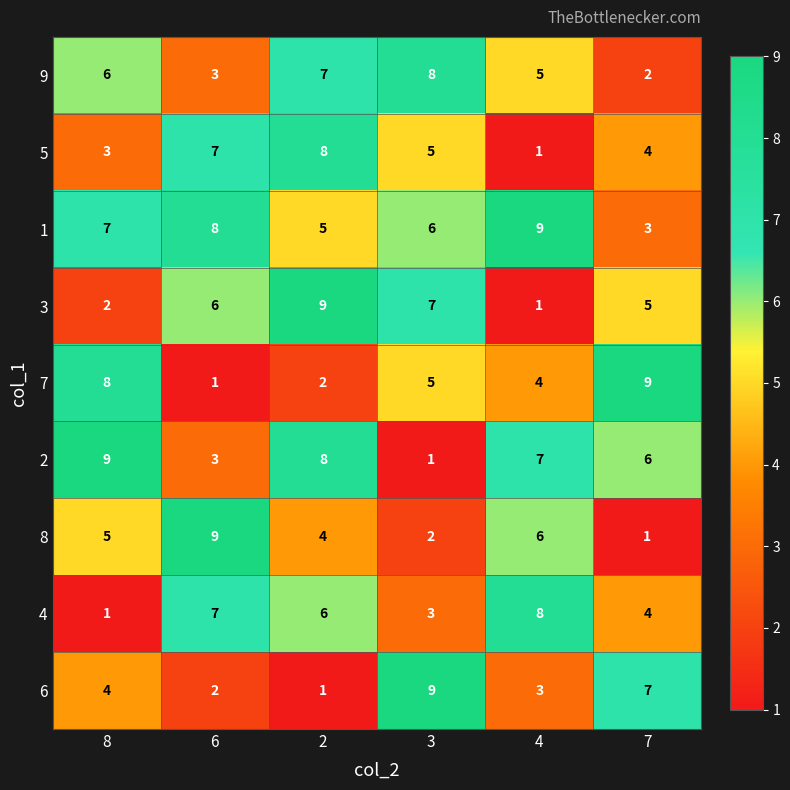

Which series has the largest total across all categories?

1